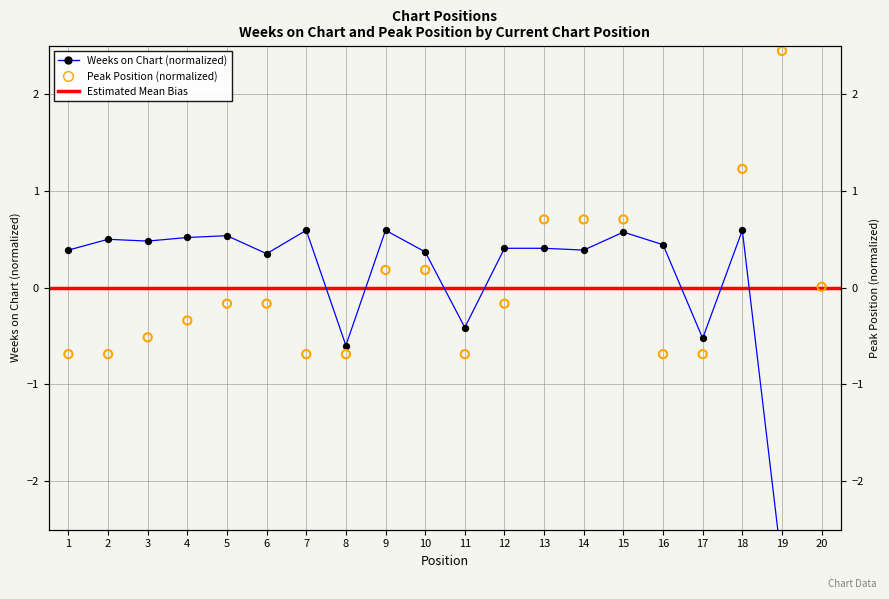

Is the value of Peak Position at 13 greater than the value of Weeks on Chart at 18?

Yes